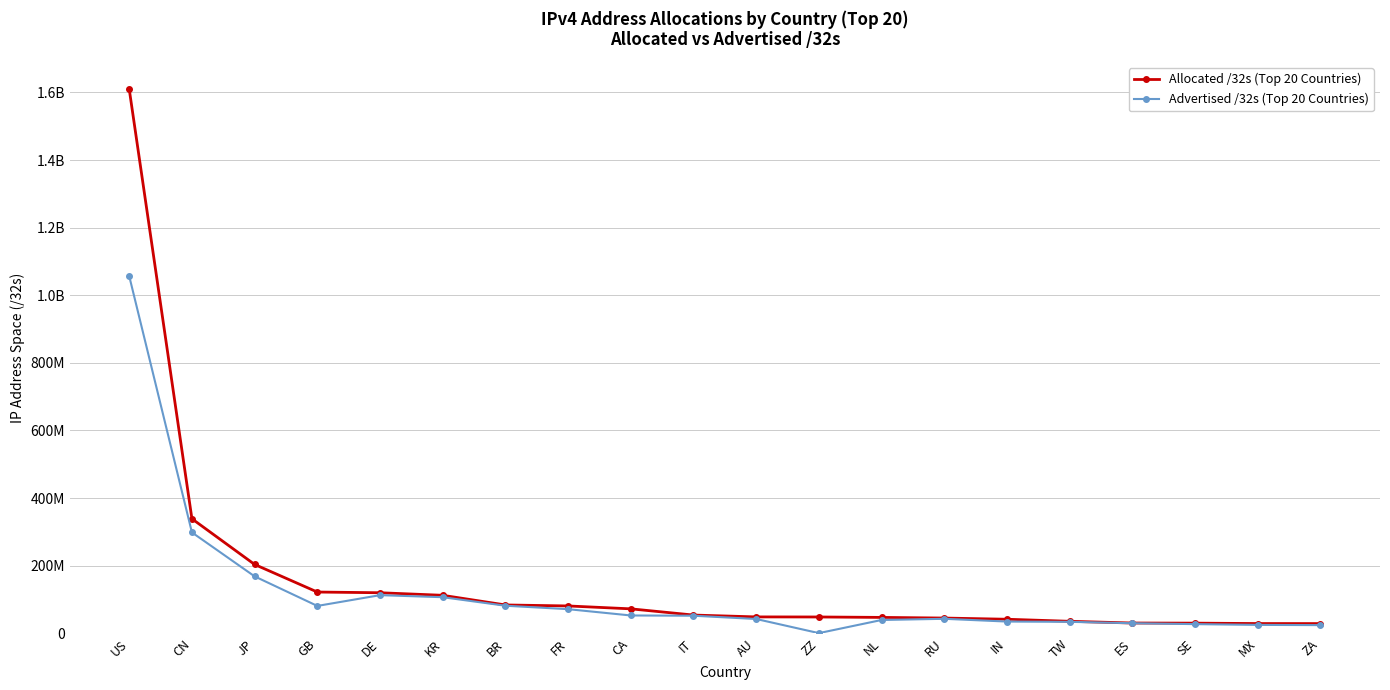

What are all the series names shown in the legend?

Allocated /32s (Top 20 Countries), Advertised /32s (Top 20 Countries)